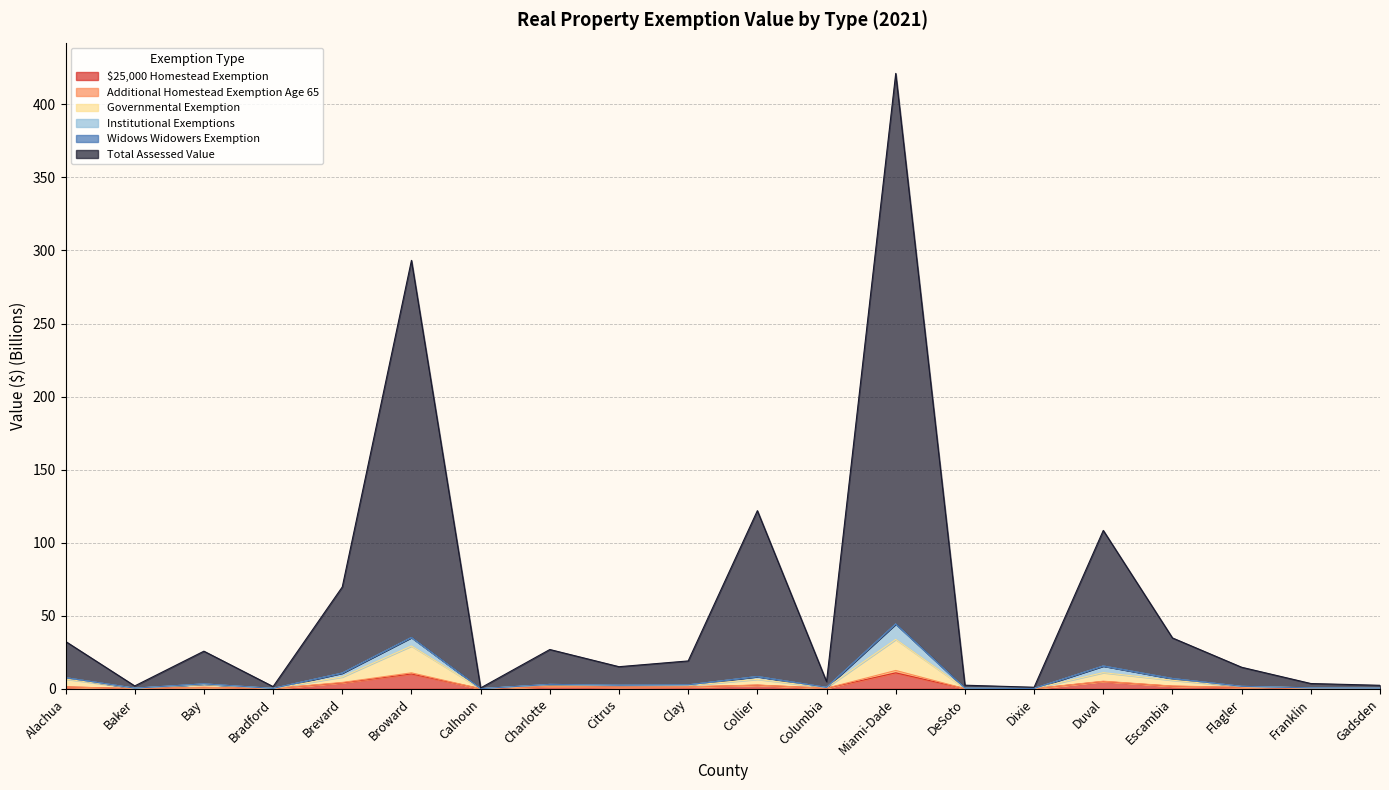

In $25,000 Homestead Exemption, how many points are lower than both neighbors (excluding endpoints)?

7